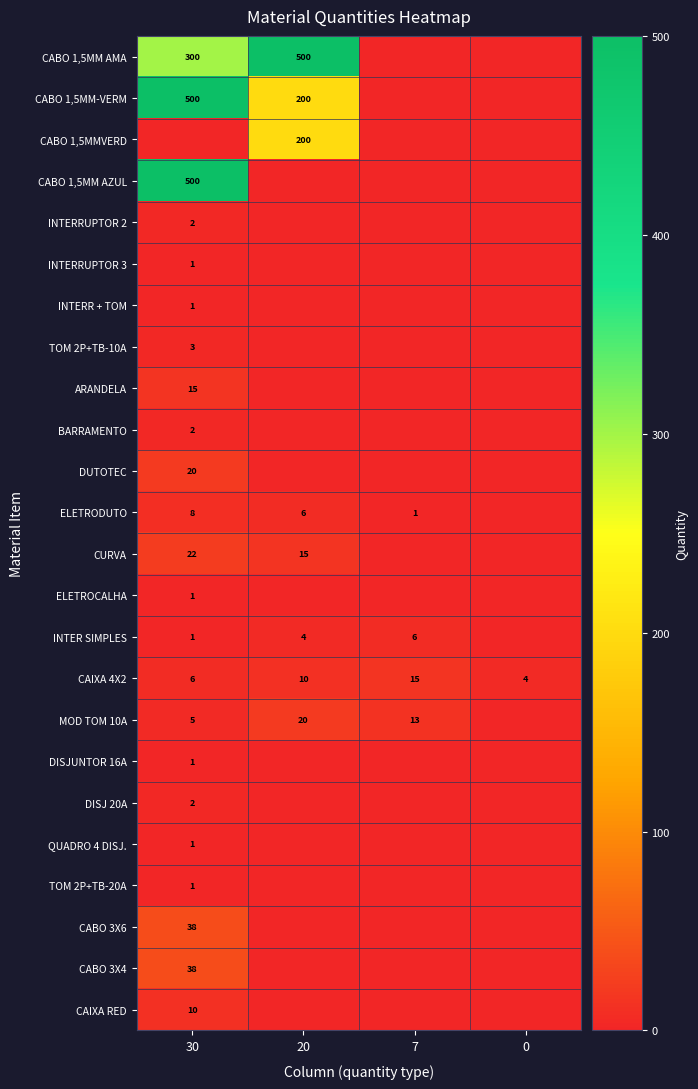

Is it true that DISJUNTOR 16A equals 0 at 30?

False